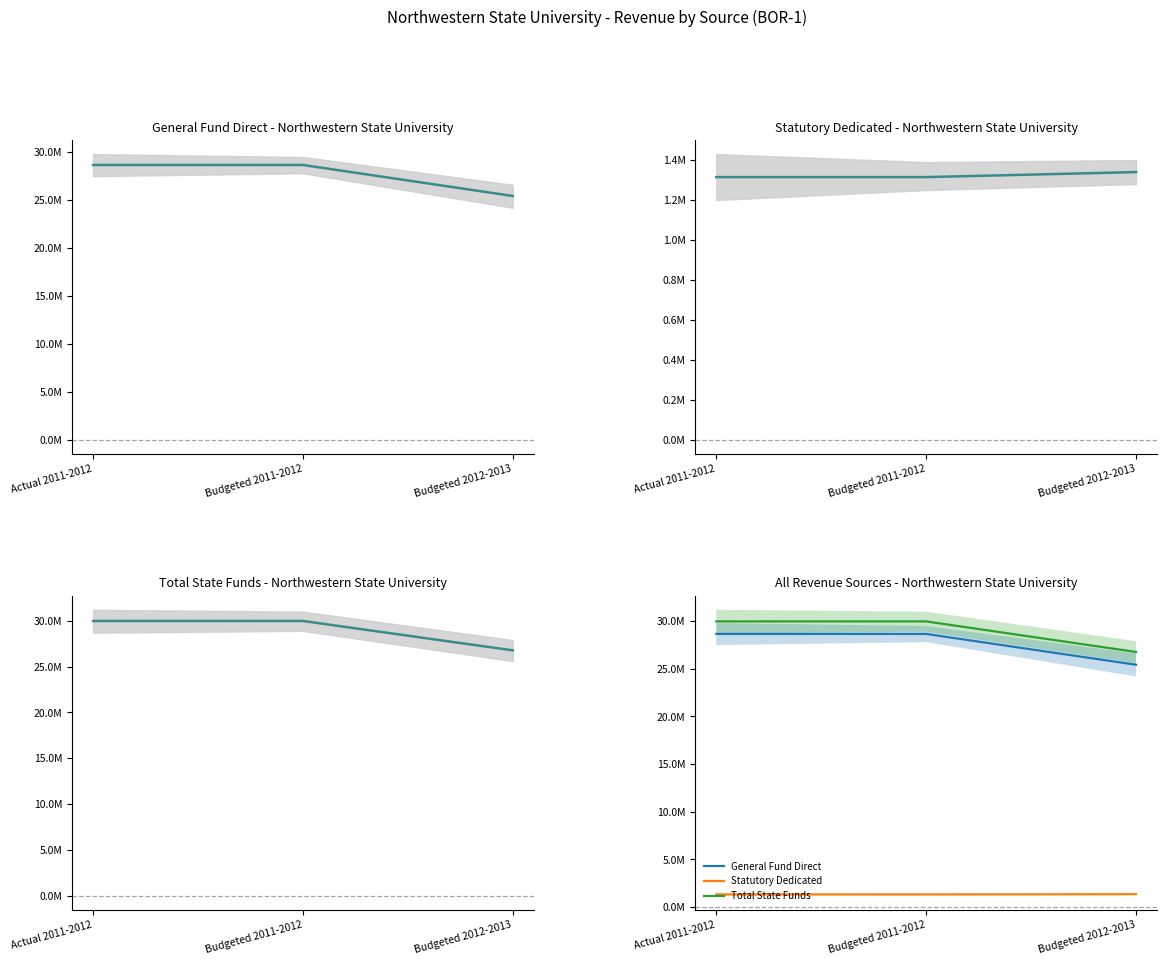

What is the difference between the Total State Funds values at Budgeted 2012-2013 and Actual 2011-2012?

3209917